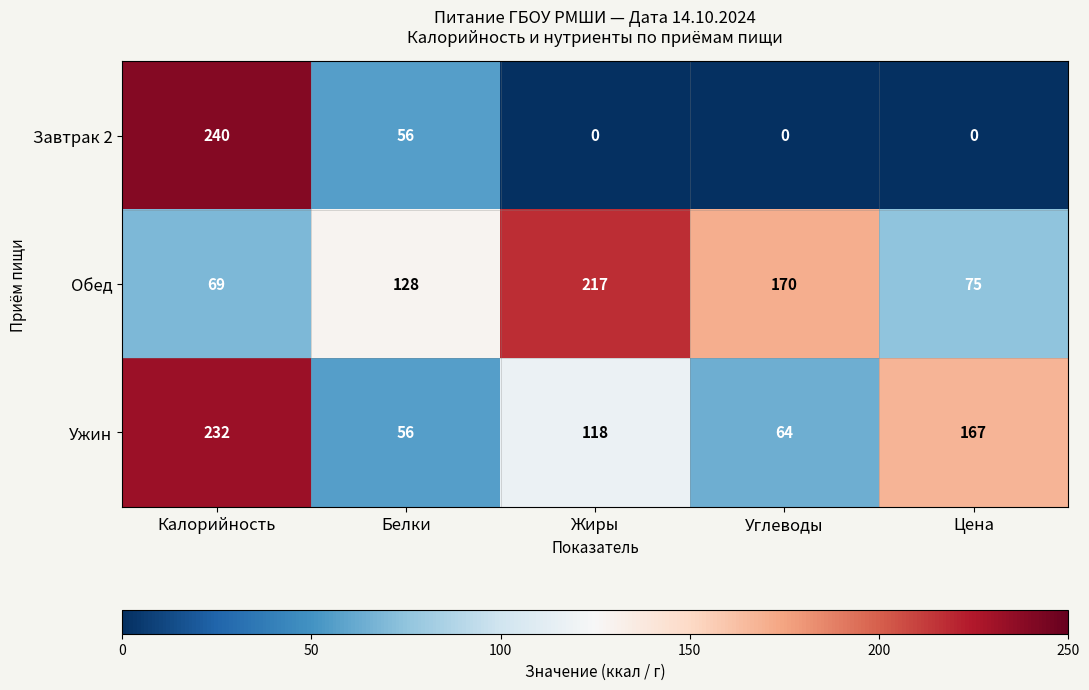

What is the average value of the Обед series?

132